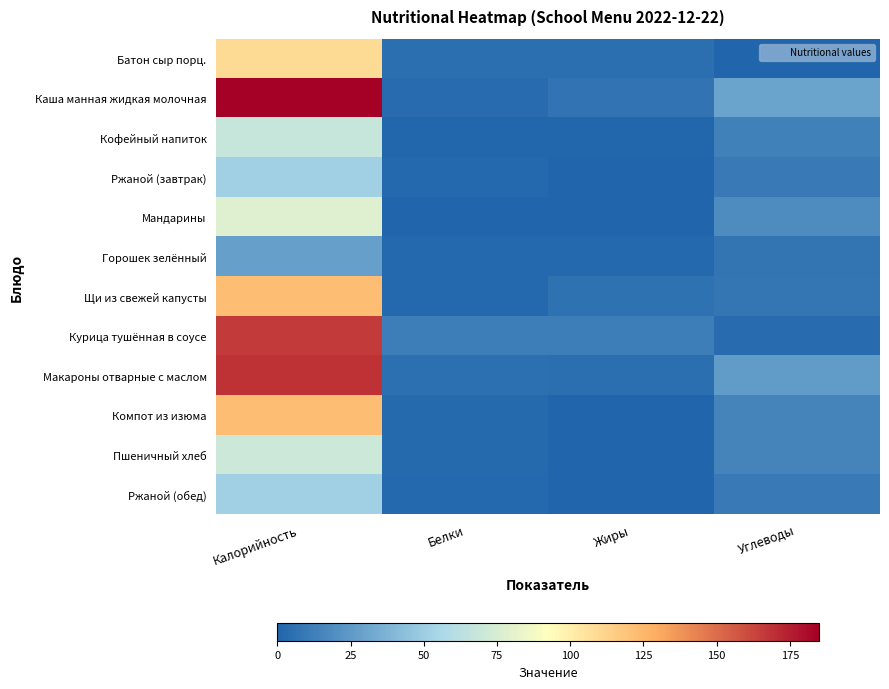

Reading left to right, extract all data points from this chart.

Батон сыр порц.: Калорийность=108.8	Белки=5.0	Жиры=4.3	Углеводы=0.0
Каша манная жидкая молочная: Калорийность=185.0	Белки=3.3	Жиры=6.5	Углеводы=29.8
Кофейный напиток: Калорийность=67.8	Белки=1.3	Жиры=1.1	Углеводы=13.3
Ржаной (завтрак): Калорийность=52.0	Белки=2.0	Жиры=0.4	Углеводы=10.0
Мандарины: Калорийность=78.4	Белки=0.6	Жиры=0.3	Углеводы=18.4
Горошек зелённый: Калорийность=27.5	Белки=1.7	Жиры=1.6	Углеводы=7.4
Щи из свежей капусты: Калорийность=121.4	Белки=2.0	Жиры=6.0	Углеводы=8.7
Курица тушённая в соусе: Калорийность=166.0	Белки=11.7	Жиры=11.7	Углеводы=3.5
Макароны отварные с маслом: Калорийность=168.4	Белки=5.5	Жиры=4.5	Углеводы=26.4
Компот из изюма: Калорийность=122.2	Белки=2.4	Жиры=0.3	Углеводы=14.5
Пшеничный хлеб: Калорийность=70.1	Белки=2.4	Жиры=0.3	Углеводы=14.5
Ржаной (обед): Калорийность=52.0	Белки=2.0	Жиры=0.4	Углеводы=10.0